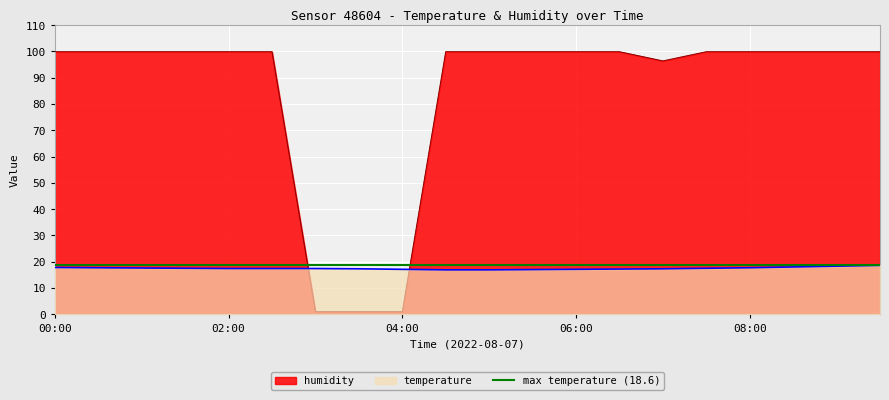

What is the label of the 3rd point from the right?

08:30